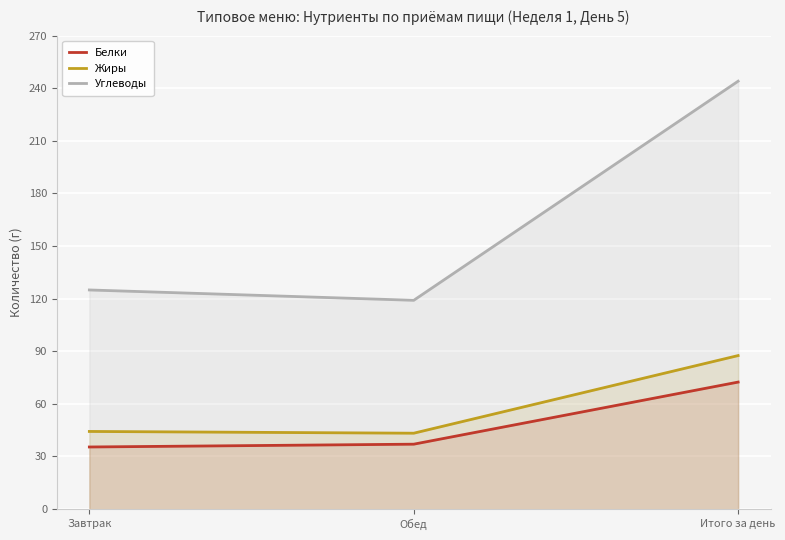

How many values in the Белки series are below 37?

1